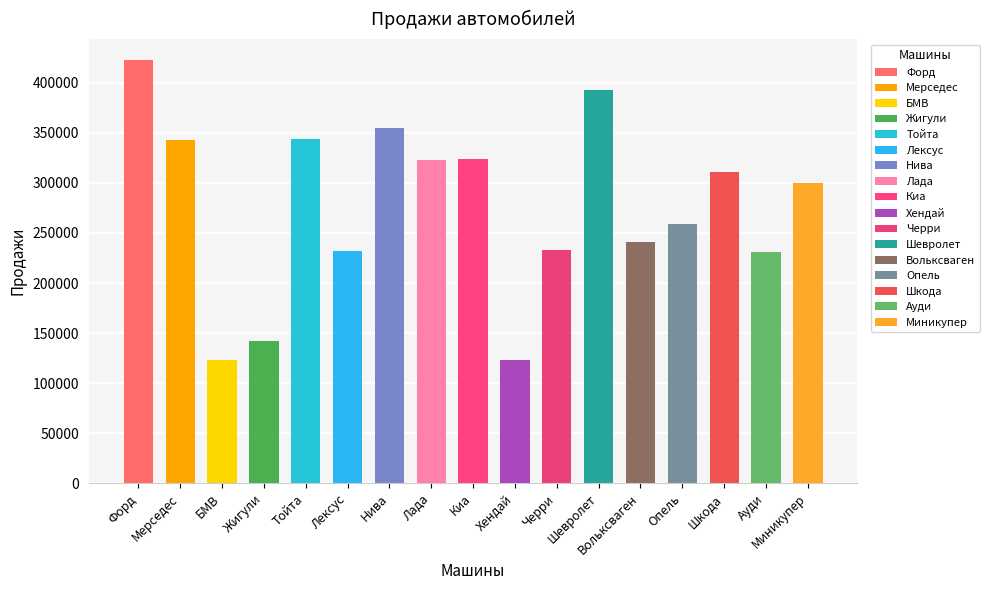

The chart shows a value of 386739 at Черри. True or false?

False